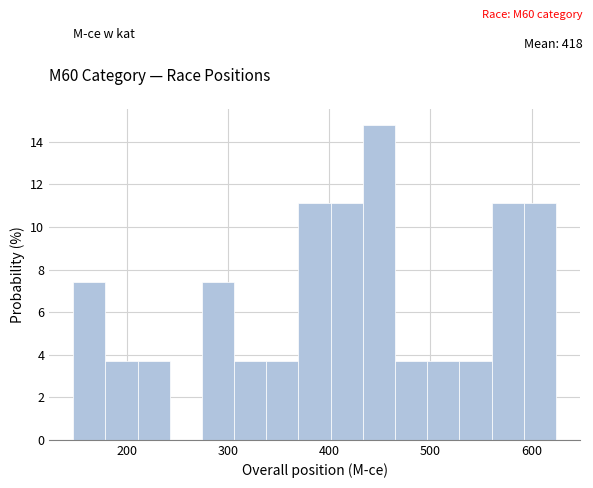

Around what value on the x-axis is the tallest bar? Give the approximate position of its centre, as read against the axis.

450